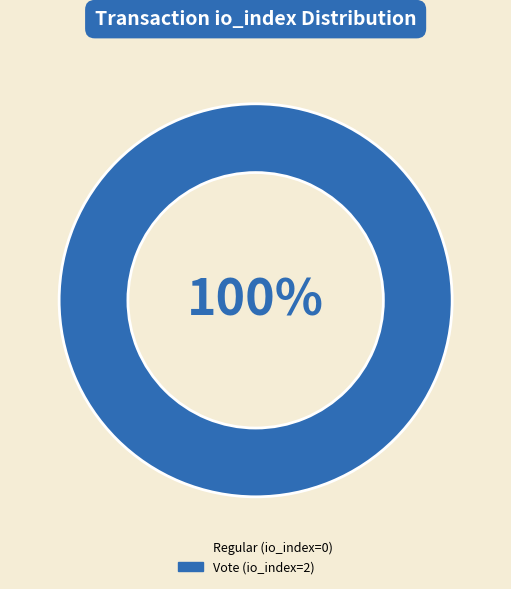

To the nearest percent, what is the average slice percentage?

50%